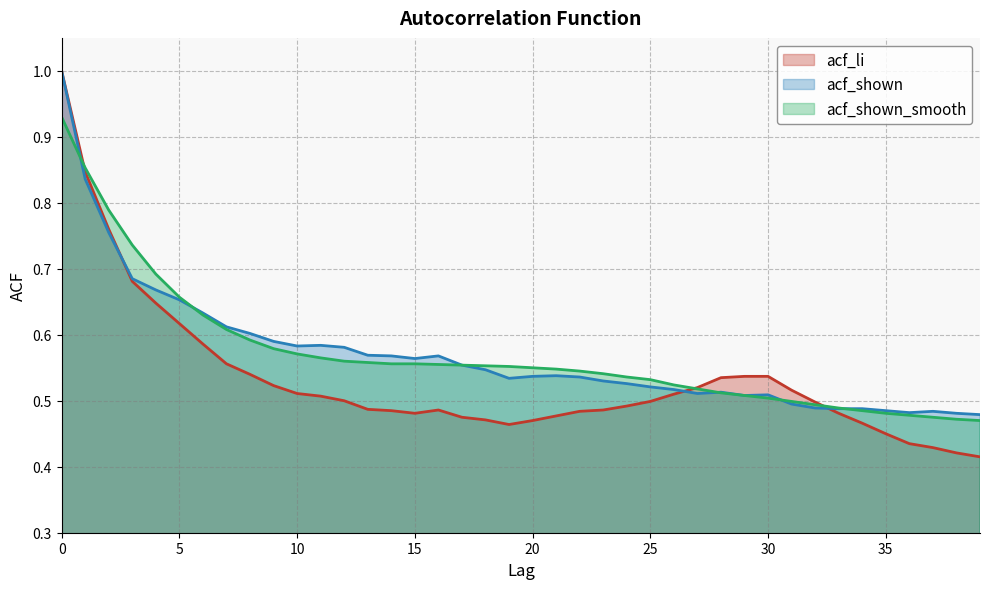

Which category has the lowest value in the acf_shown series?

39